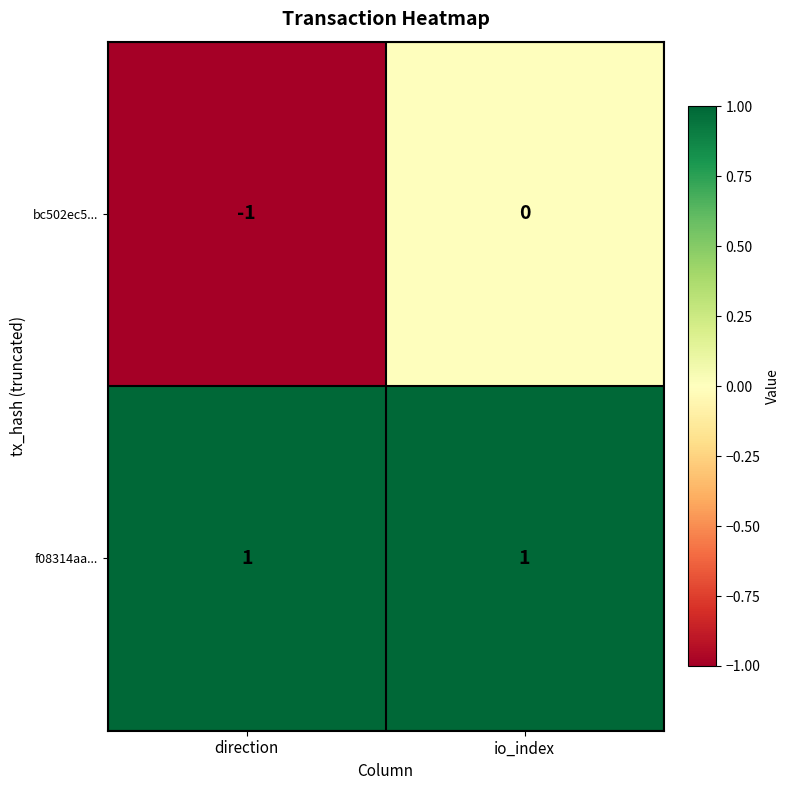

Which series has the largest total across all categories?

f08314aa...